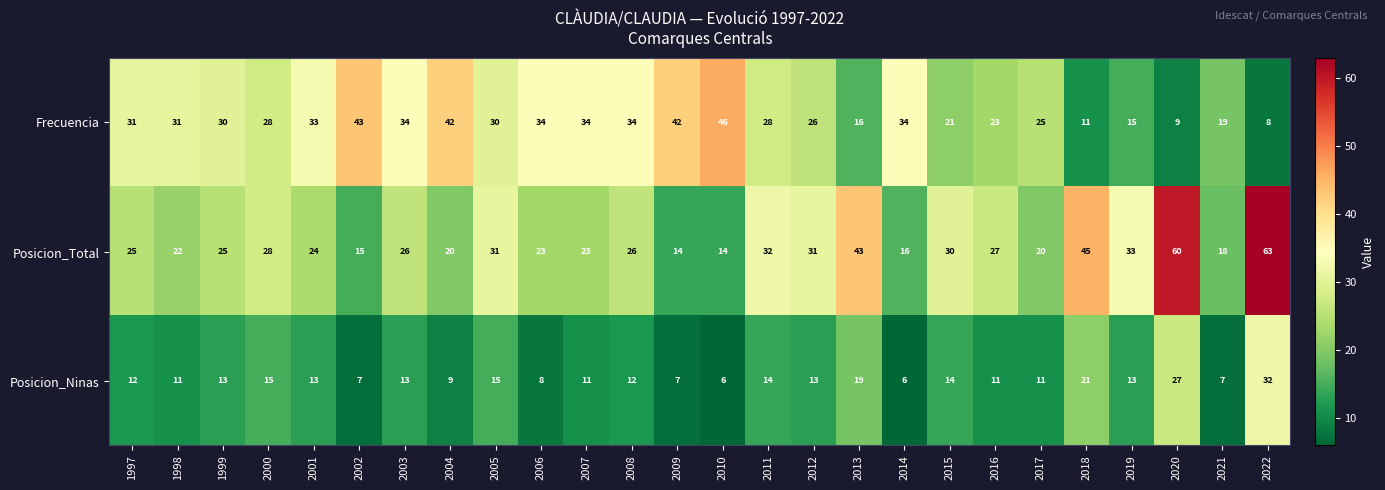

What is the maximum value for Posicion_Total?

63